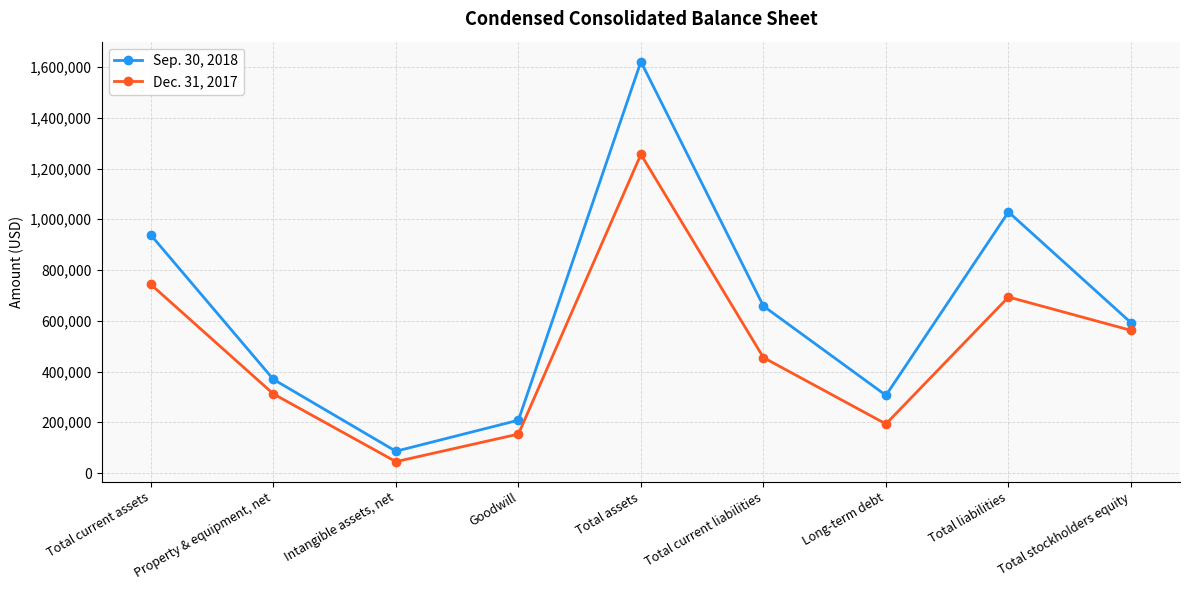

Where is the first local maximum for Dec. 31, 2017?

Total assets